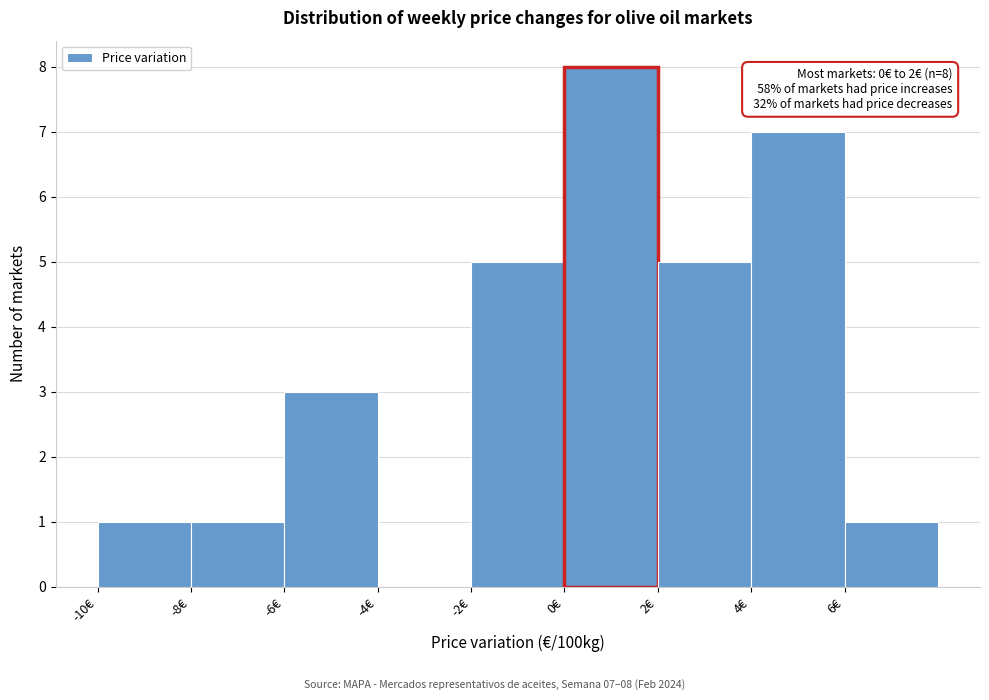

Which range on the x-axis has the tallest bar?

0 to 2